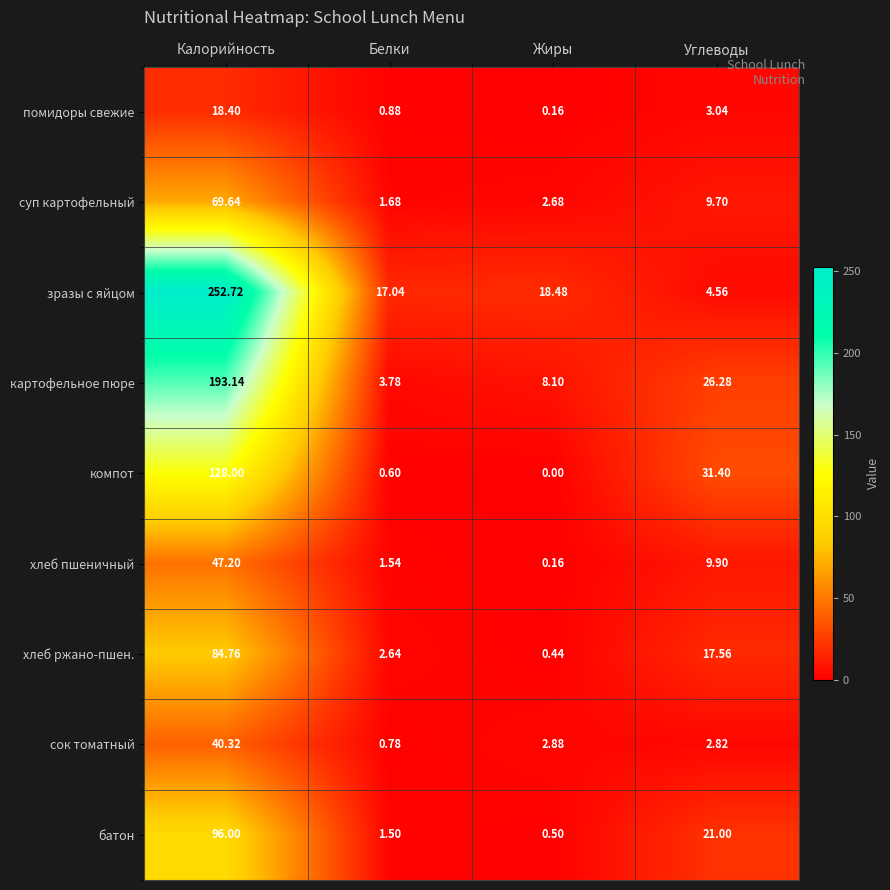

List the series in order of their peak value, highest first.

зразы с яйцом, картофельное пюре, компот, батон, хлеб ржано-пшен., суп картофельный, хлеб пшеничный, сок томатный, помидоры свежие